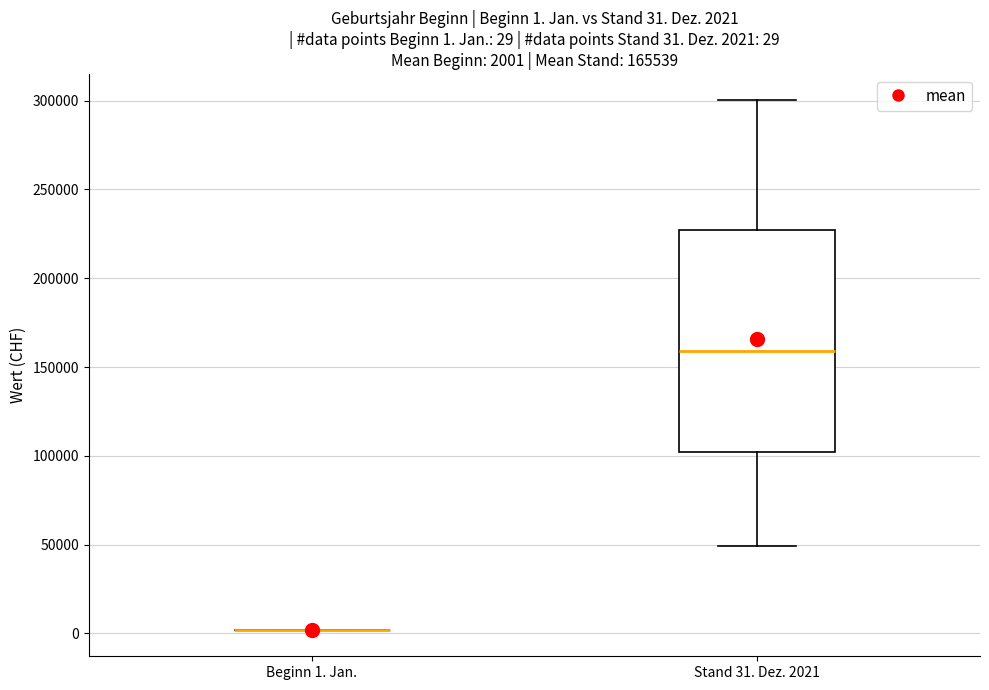

Comparing the boxes themselves (not the whiskers), which one is the tallest?

Stand 31. Dez. 2021